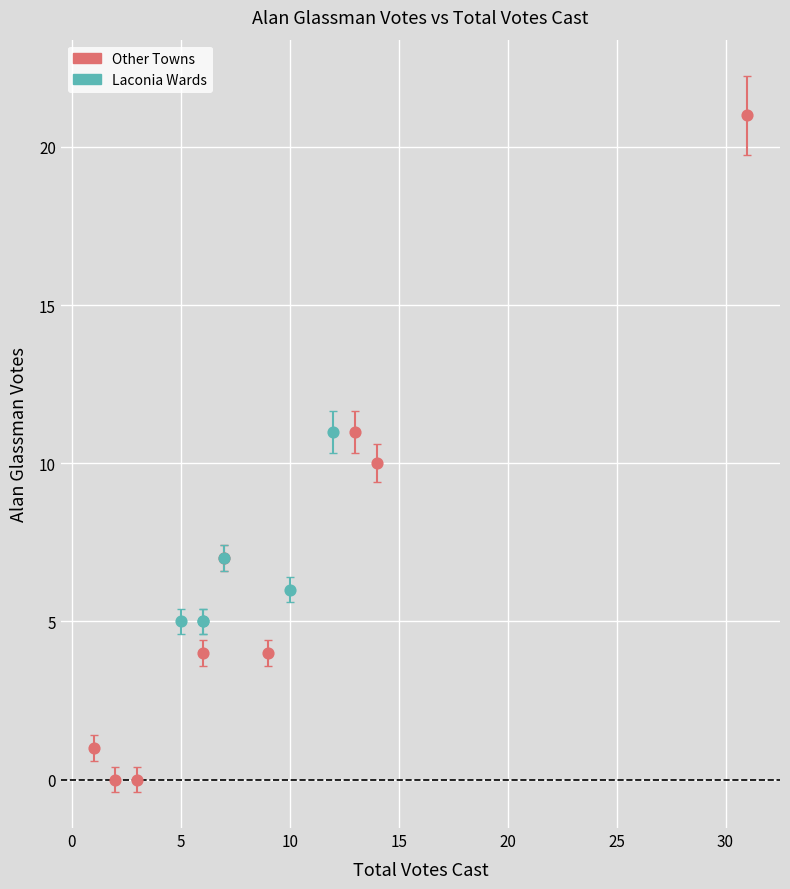

What are all the series names shown in the legend?

Other Towns, Laconia Wards